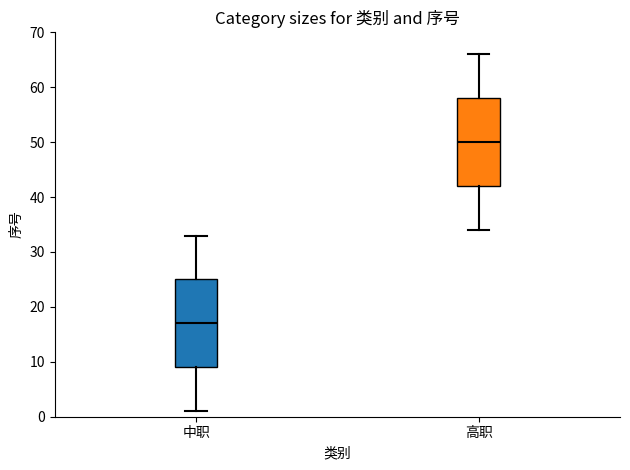

Reading left to right, transcribe this box plot: for each box, give where its median line is, the range the box spans, and where its two whiskers end, as read against the y-axis. The values are not printed on the chart, so give them approximately, as read against the axis.

中职: median 17, box 9 to 25, whiskers 1 to 33
高职: median 50, box 42 to 58, whiskers 34 to 66